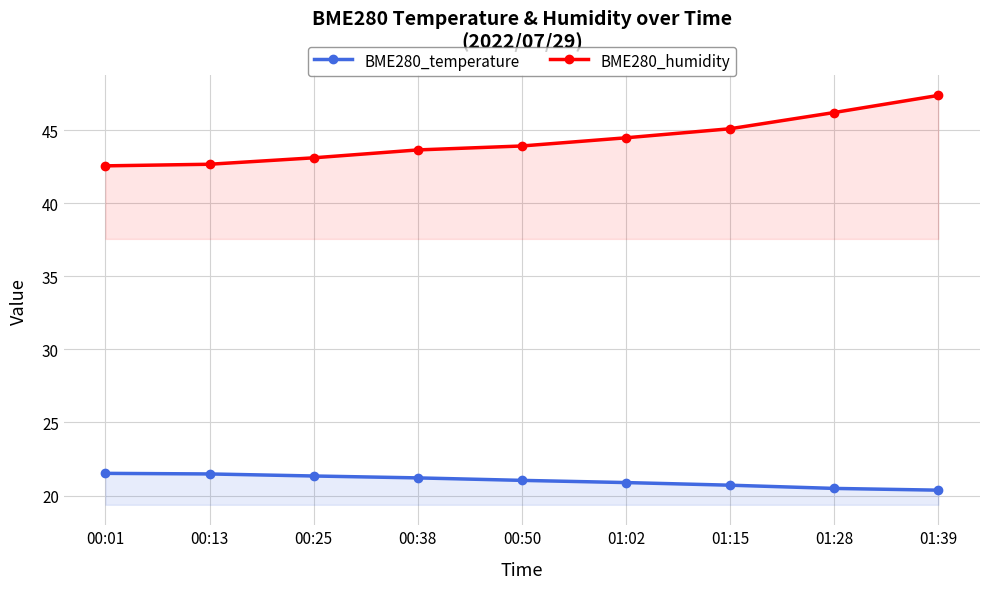

True or false: BME280_humidity and BME280_temperature intersect in this chart.

False